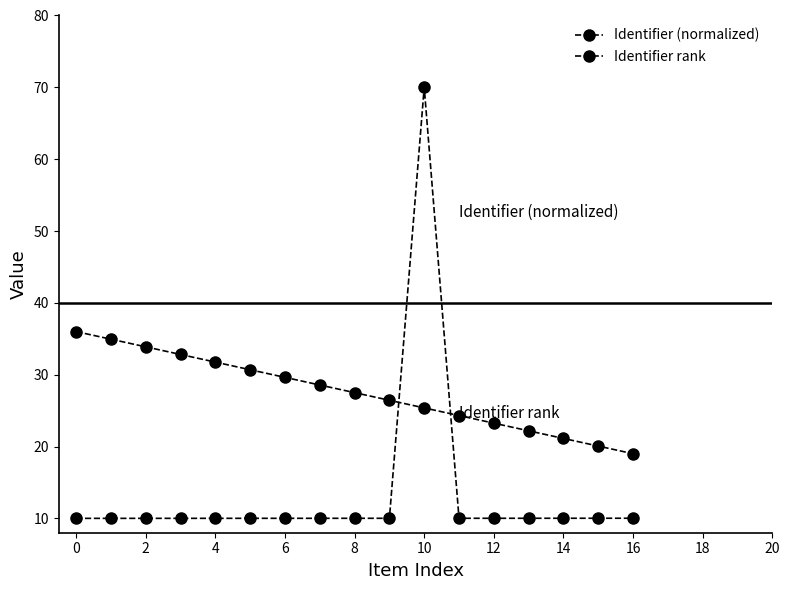

After their last crossing, which series has the higher values: Identifier (normalized) or Identifier rank?

Identifier rank